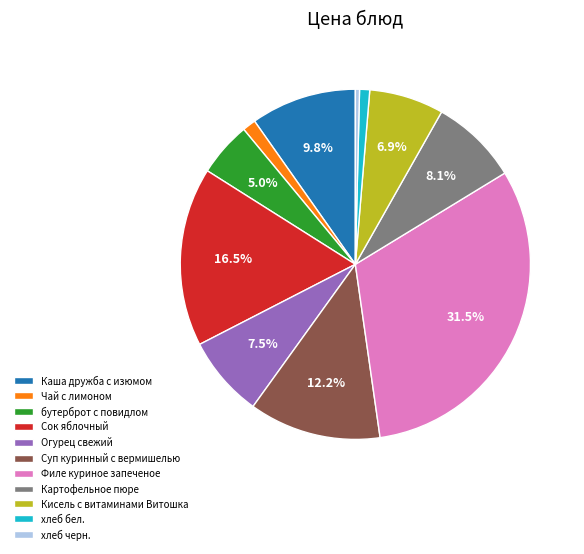

What is the largest slice in the pie chart?

Филе куриное запеченое